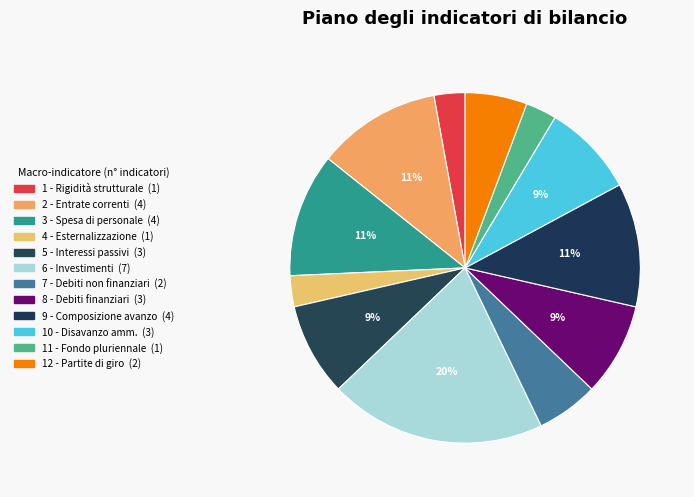

Count the number of slices in the pie.

12